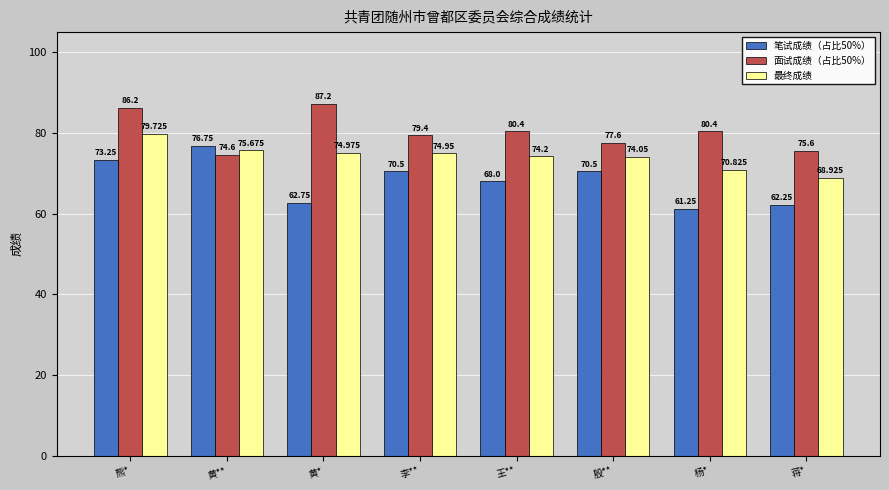

What is the sum of all 面试成绩（占比50%） values?

641.4